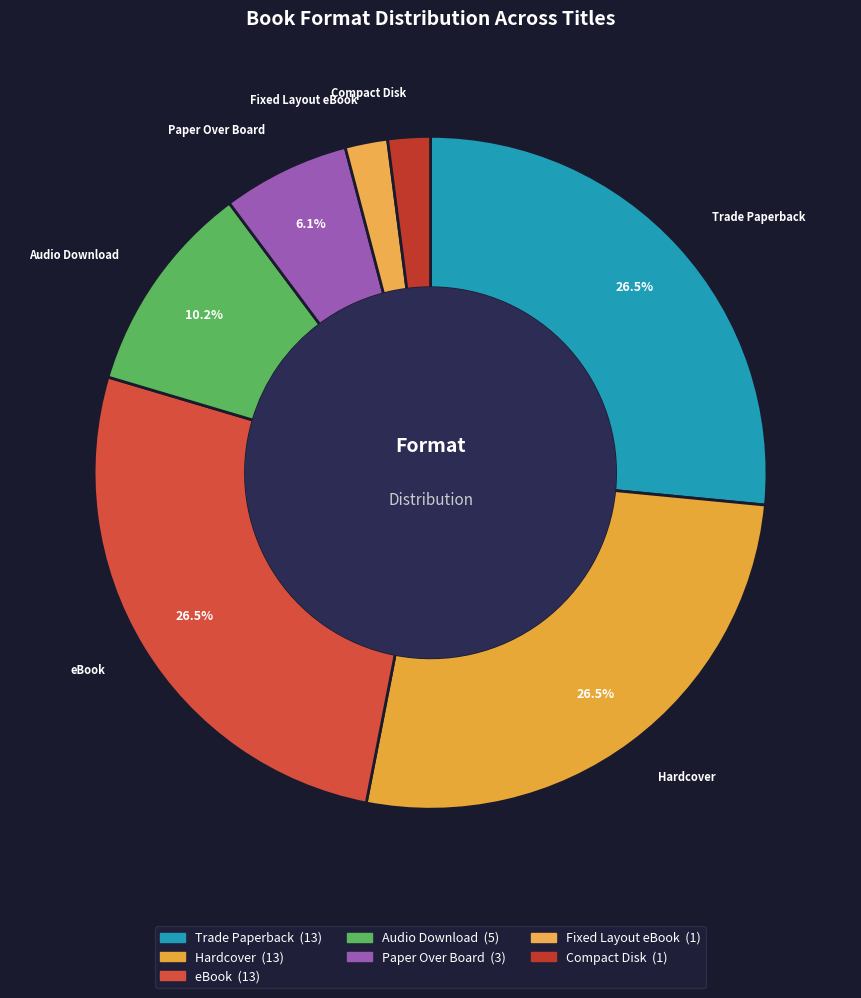

Is there any slice that represents more than half of the pie?

No